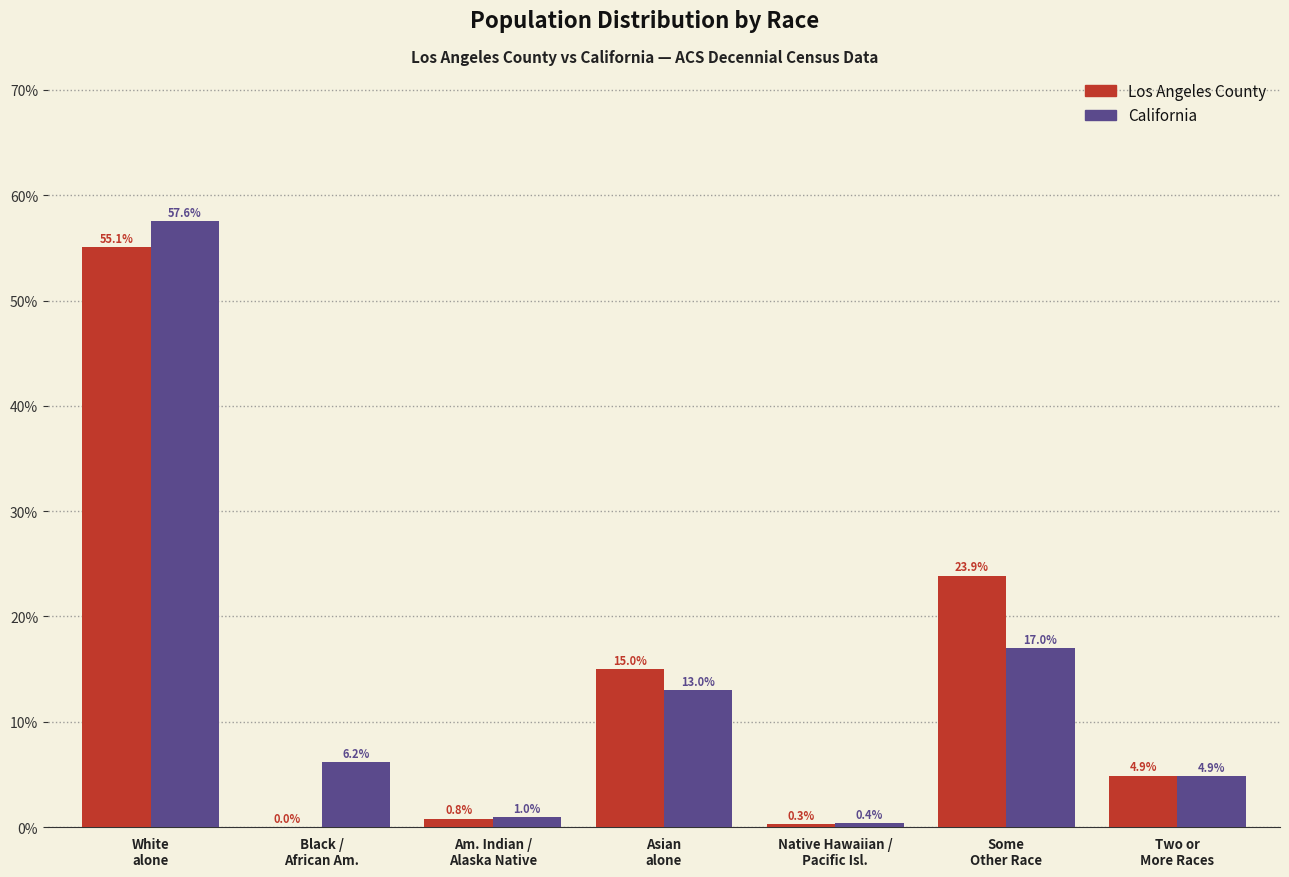

What is the greatest value displayed?

57.6